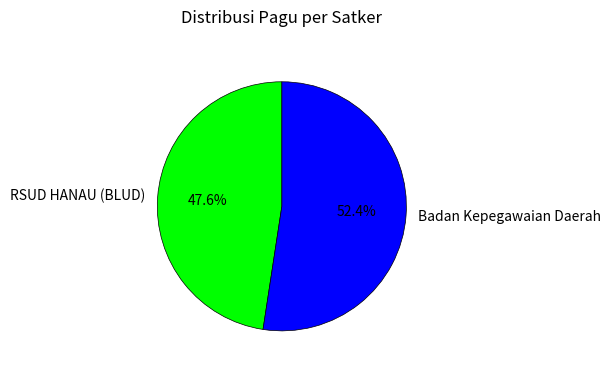

Rank the categories by value from highest to lowest.

Badan Kepegawaian Daerah, RSUD HANAU (BLUD)